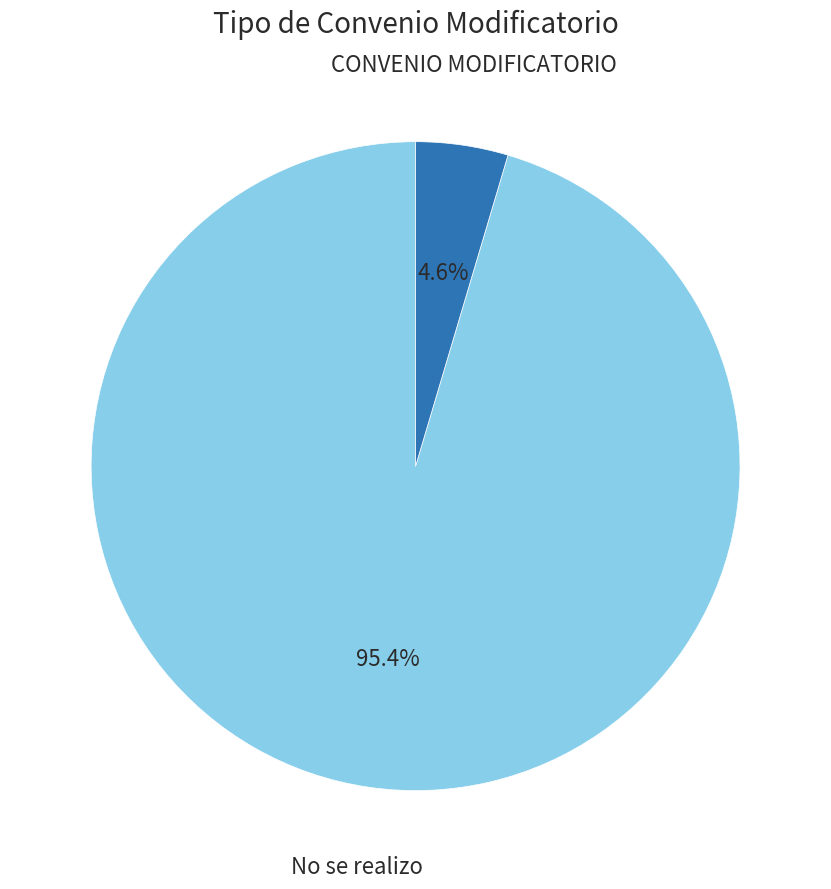

Which category has the smallest portion of the pie?

CONVENIO MODIFICATORIO